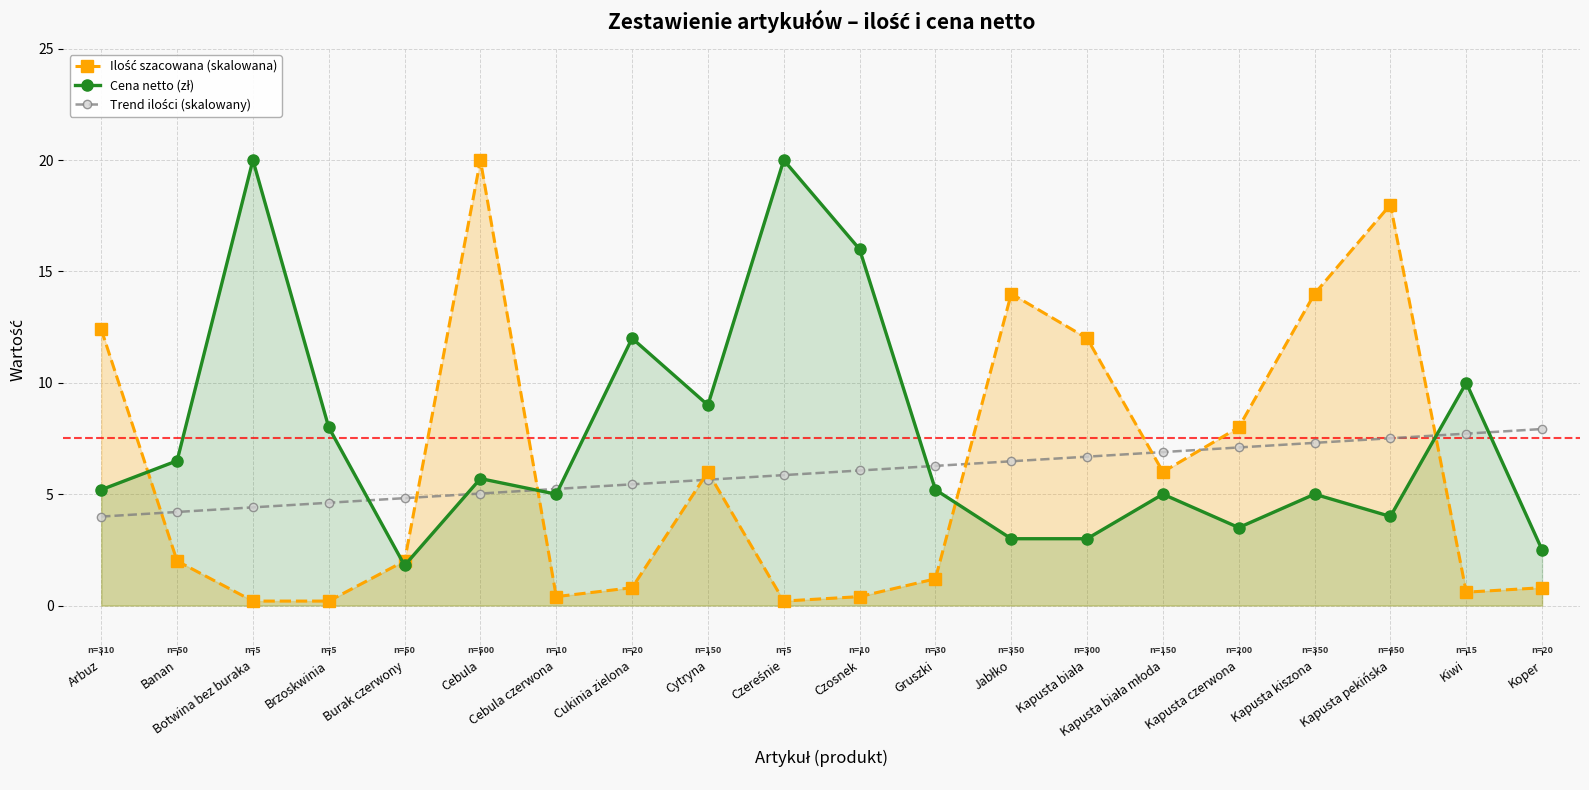

Where does the Cena netto (zł) series first go above 5?

Arbuz